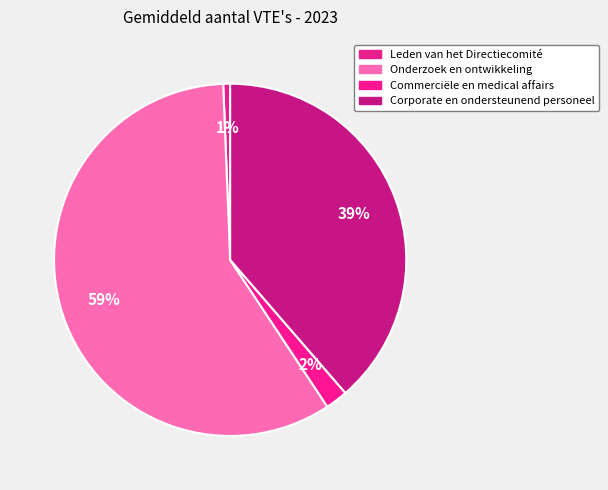

To the nearest percent, what percentage of the pie is Leden van het Directiecomité?

1%